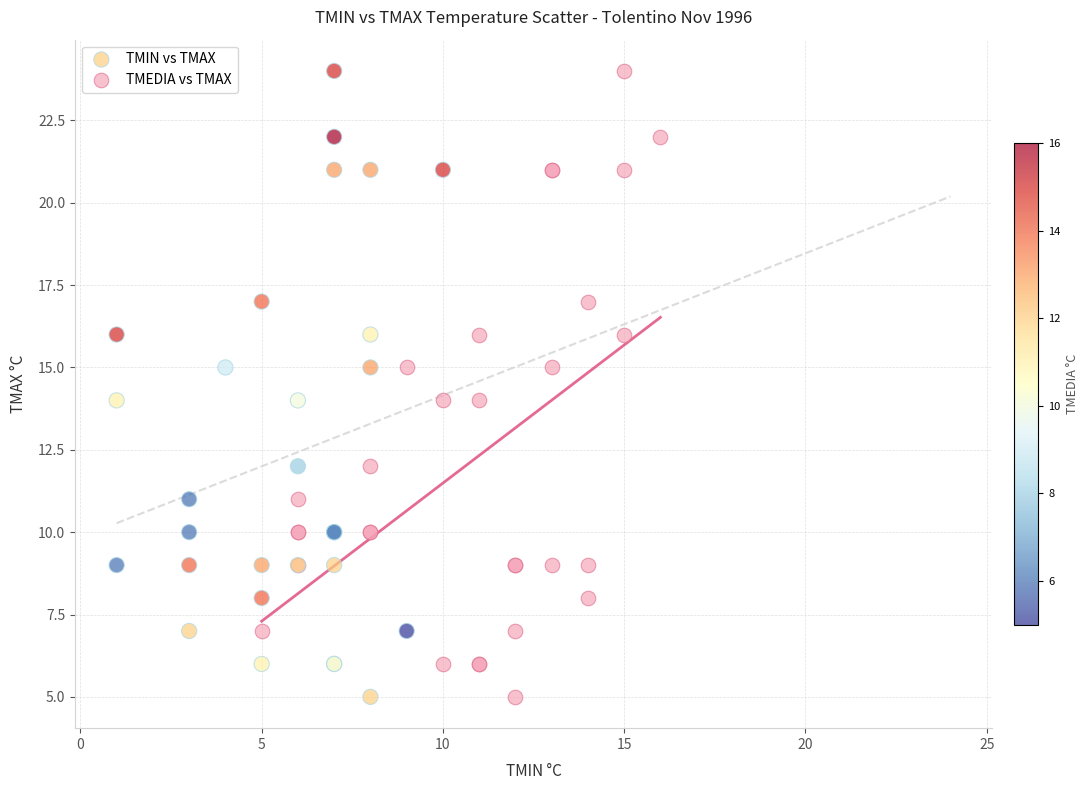

What are all the series names shown in the legend?

TMIN vs TMAX, TMEDIA vs TMAX